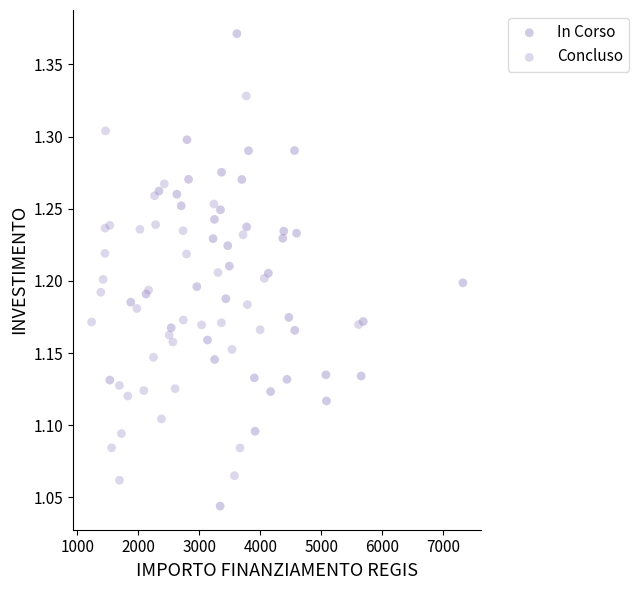

Which series has the largest Y range (max minus min)?

In Corso